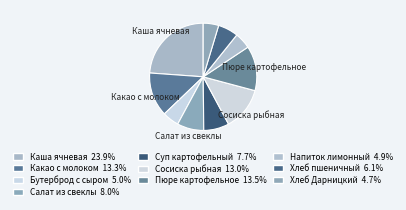

Does Пюре картофельное account for over 50% of the chart?

No